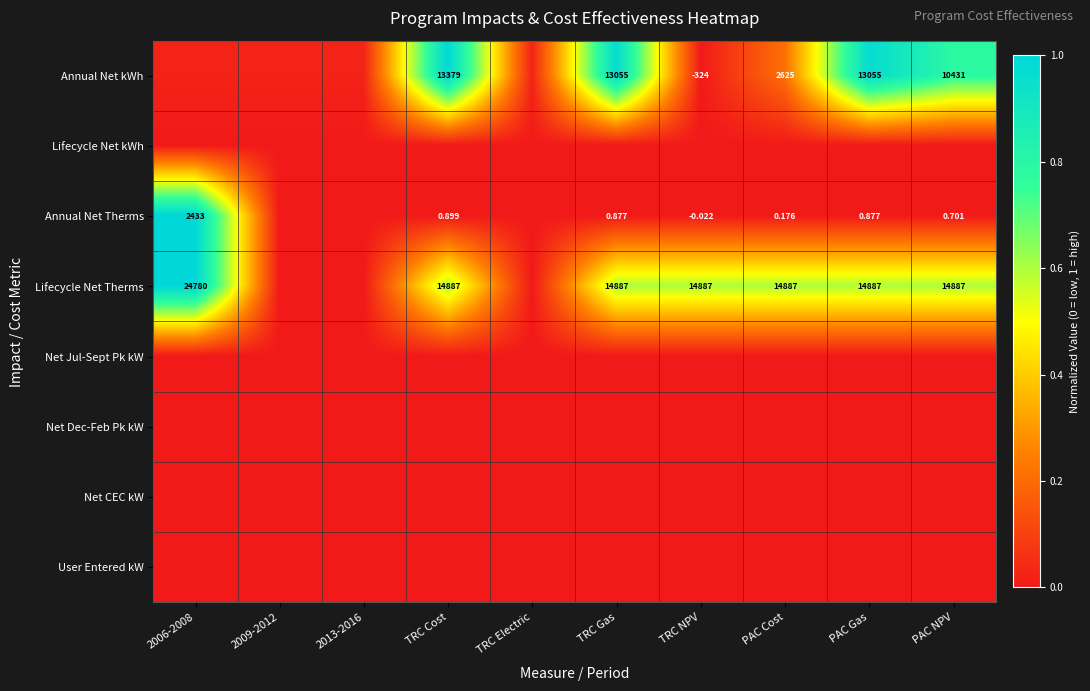

Between 2009-2012 and TRC Electric, which is larger?

2009-2012